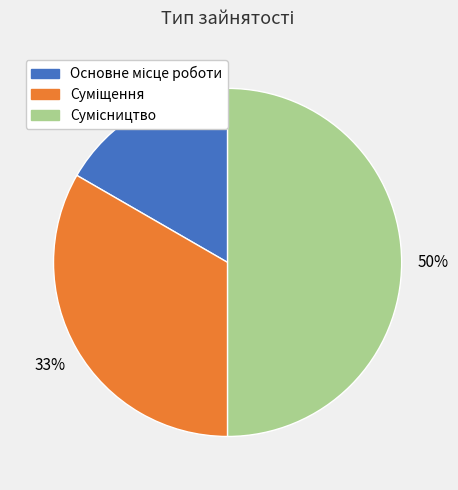

Count the number of slices in the pie.

3